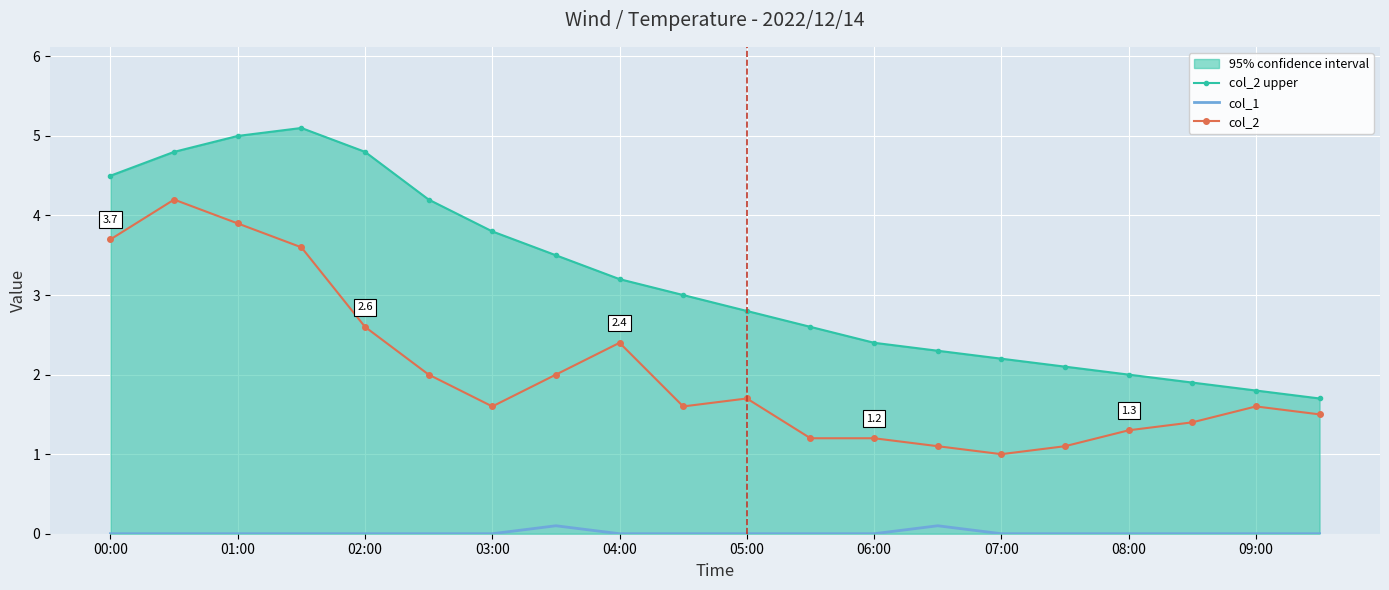

How many col_1 values are between 0 and 1?

20